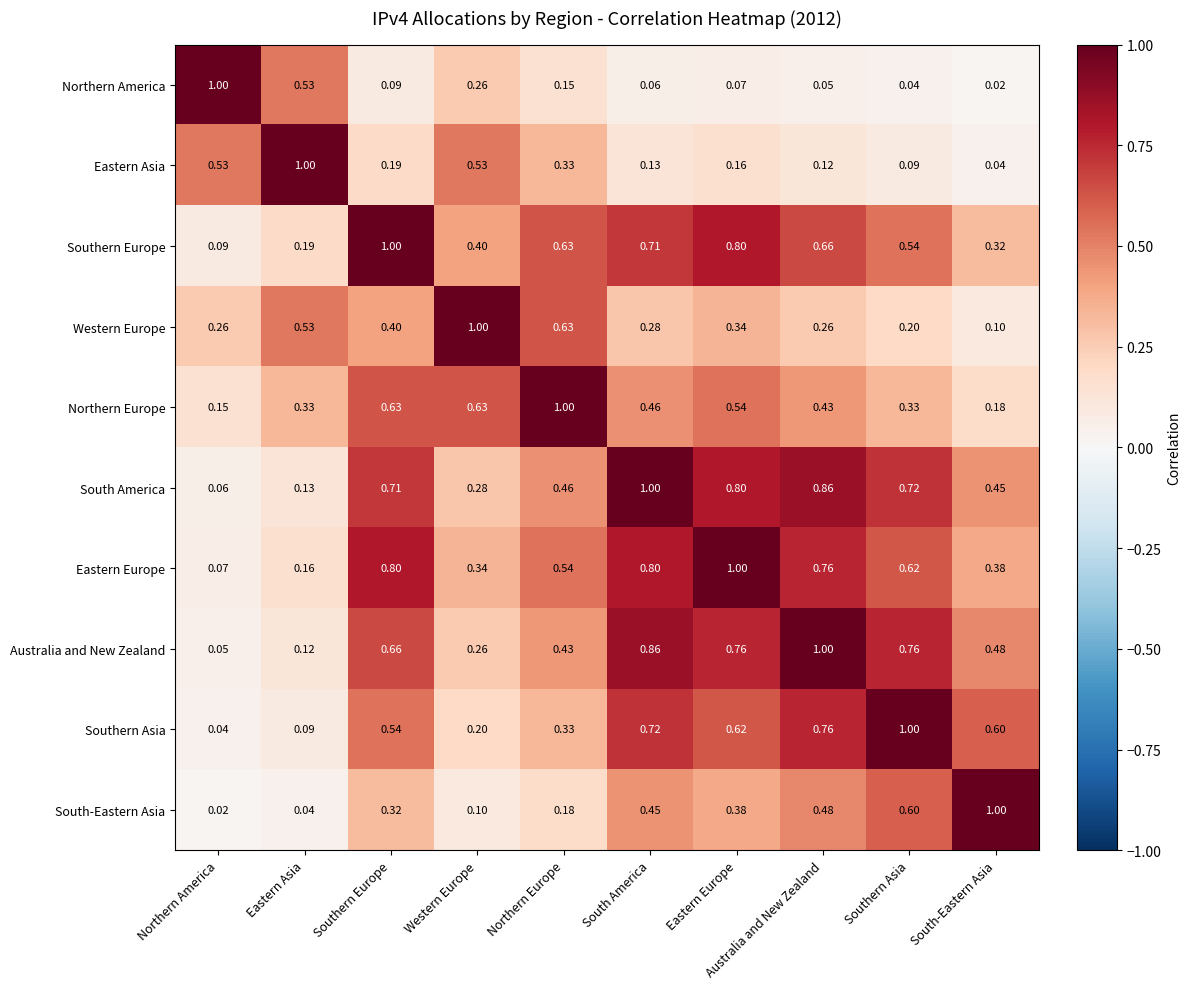

Is the value of Australia and New Zealand at Northern Europe greater than the value of Southern Europe at Southern Asia?

No